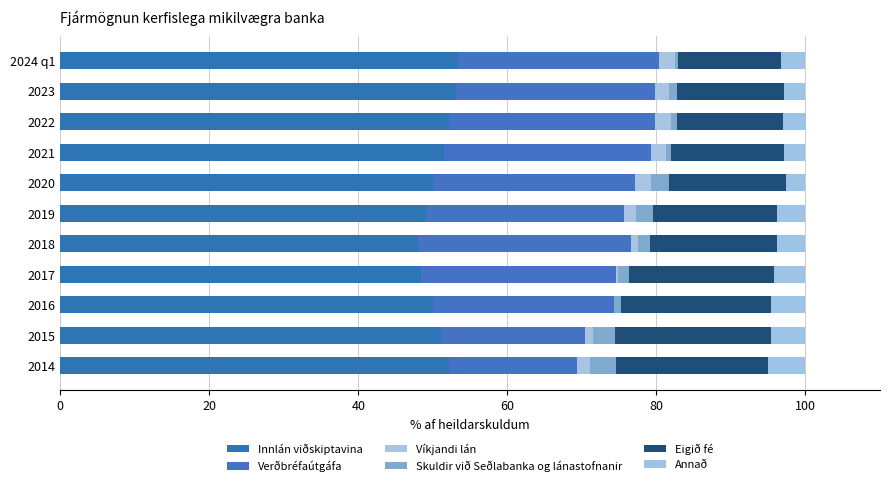

Count the number of data series in this chart.

6